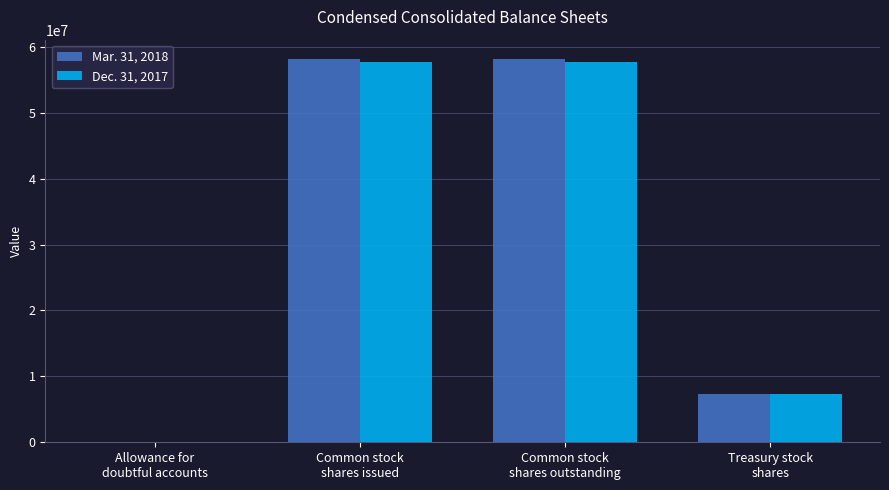

What is the sum of the Dec. 31, 2017 values at Allowance for
doubtful accounts and Common stock
shares outstanding?

57635559